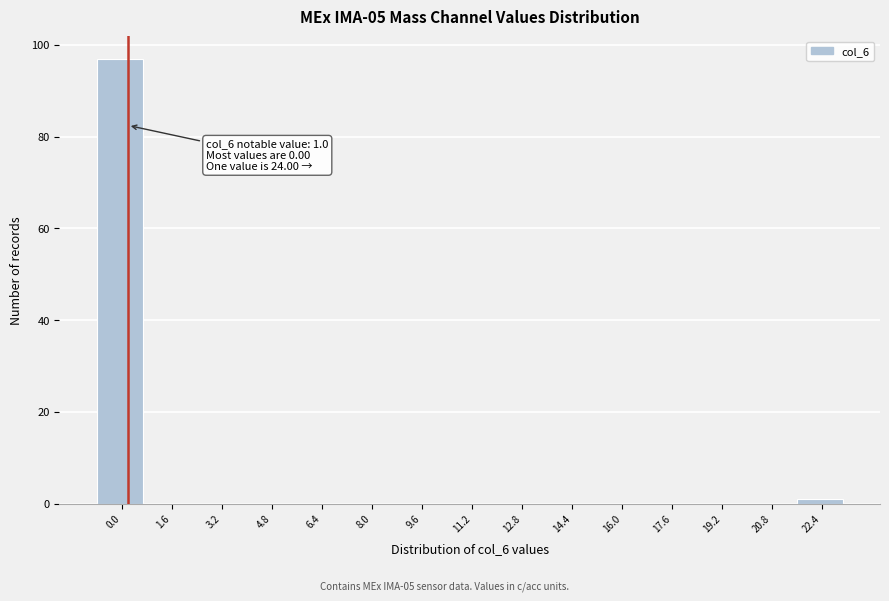

Reading left to right, extract all data points from this chart.

0.0=97	1.6=0	3.2=0	4.8=0	6.4=0	8.0=0	9.6=0	11.2=0	12.8=0	14.4=0	16.0=0	17.6=0	19.2=0	20.8=0	22.4=1